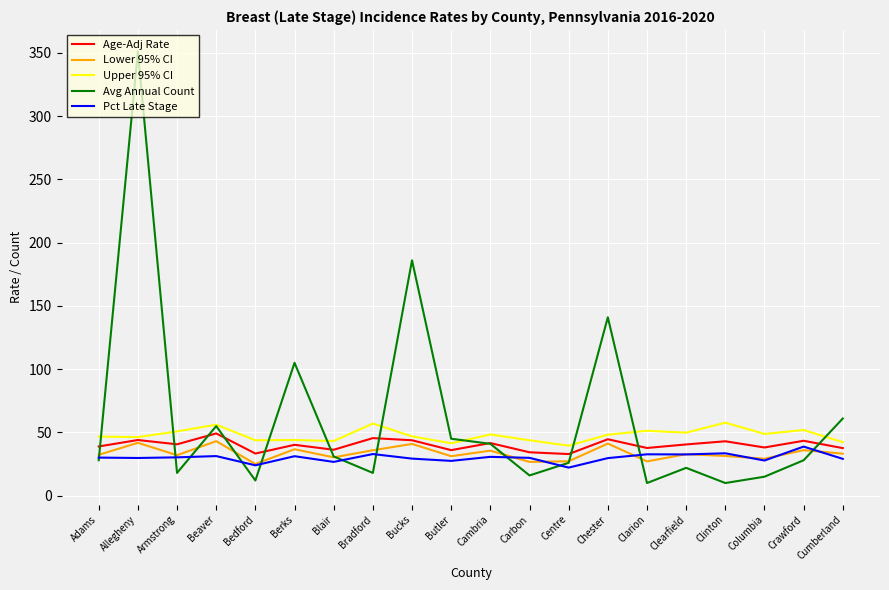

How many series are shown in this chart?

5